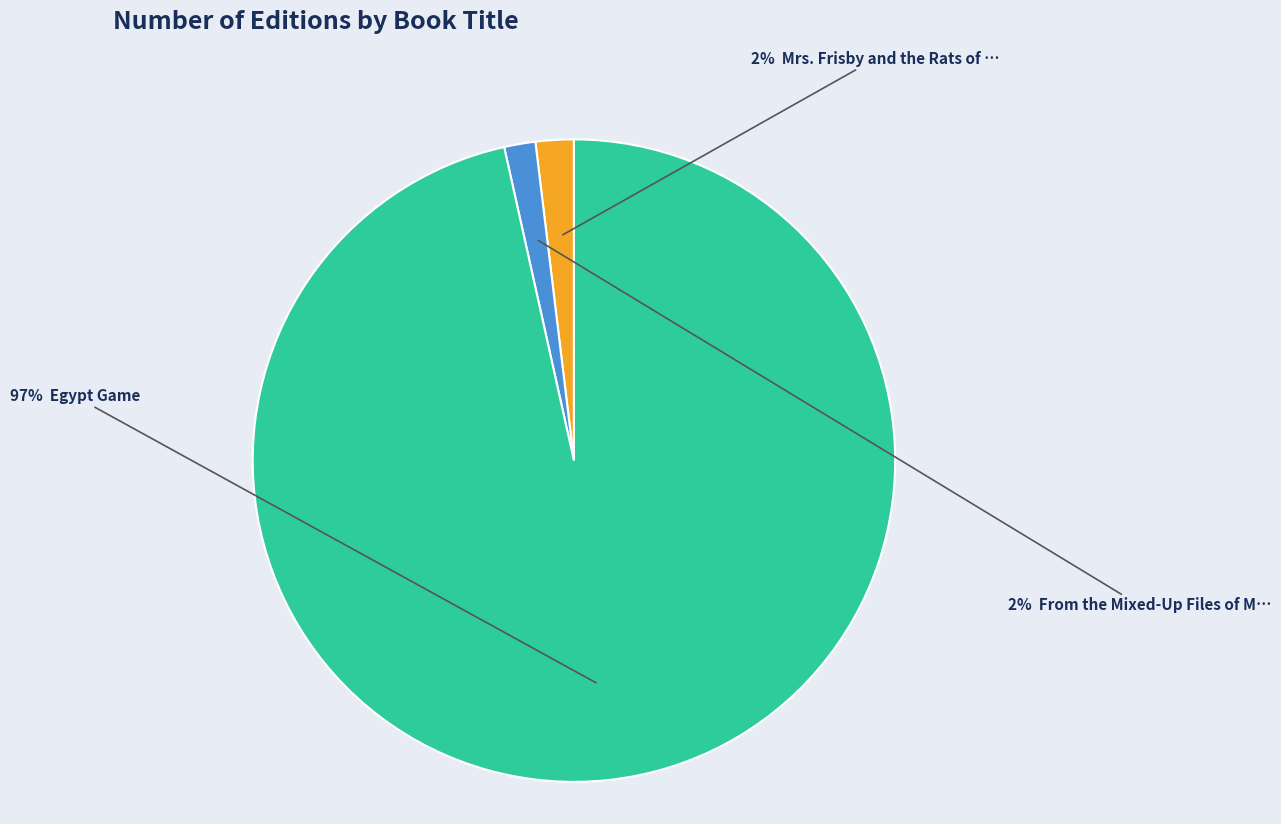

Is there a majority slice in this chart?

Yes